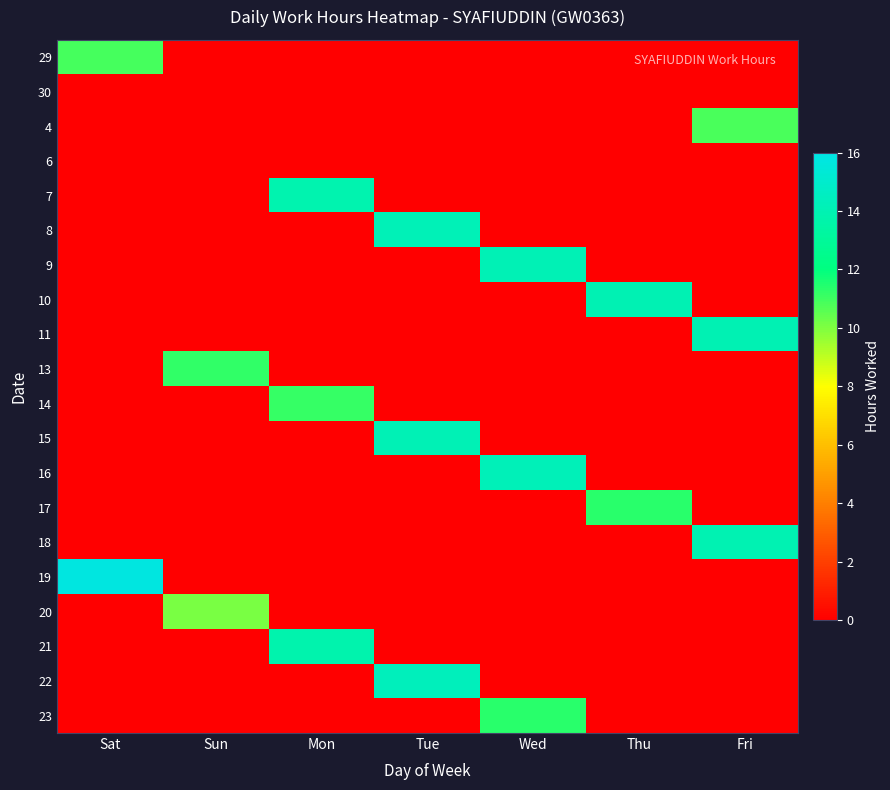

At which category does the chart reach its minimum across all series?

Sun